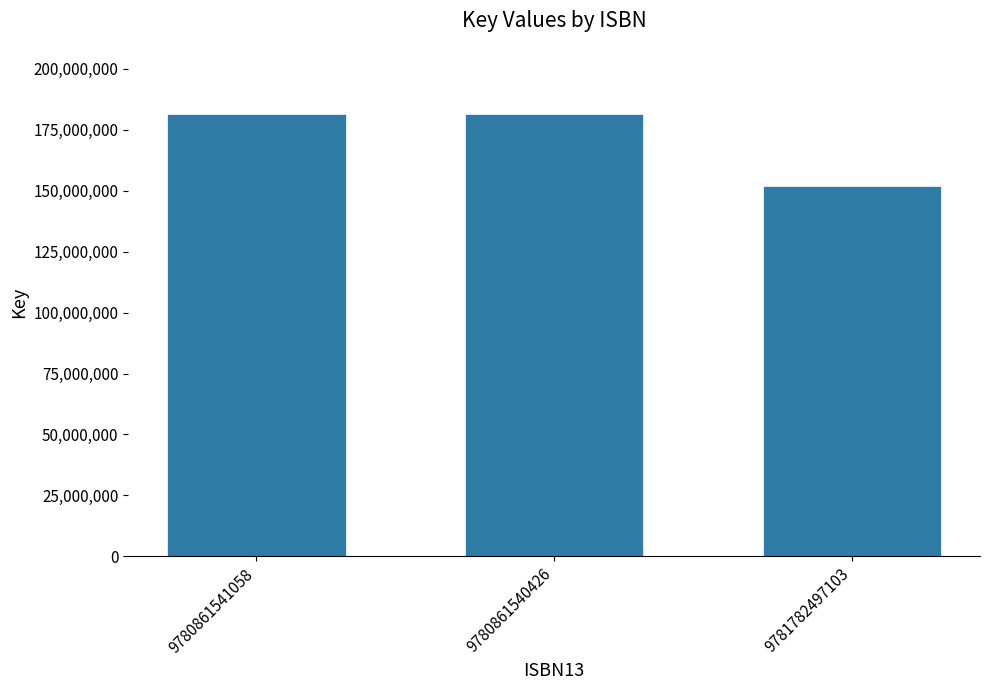

What is the sum of the values at 9781782497103 and 9780861540426?

333209695